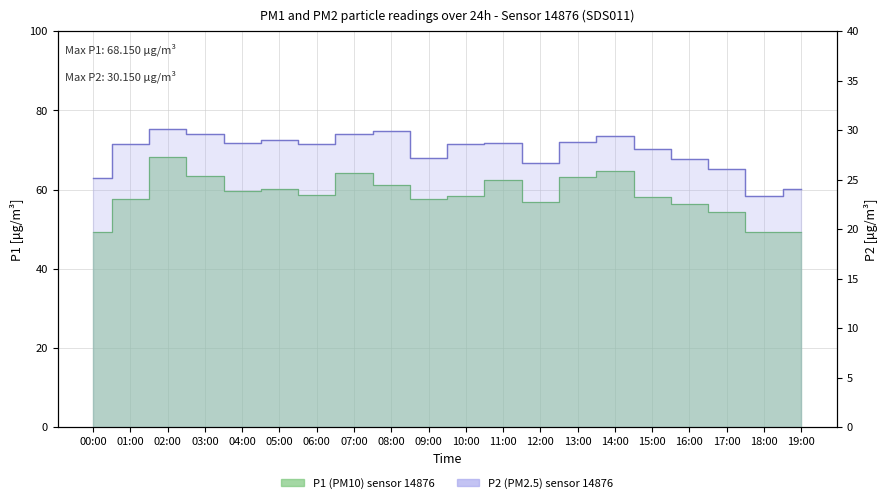

What is the label of the 2nd point from the right?

18:00